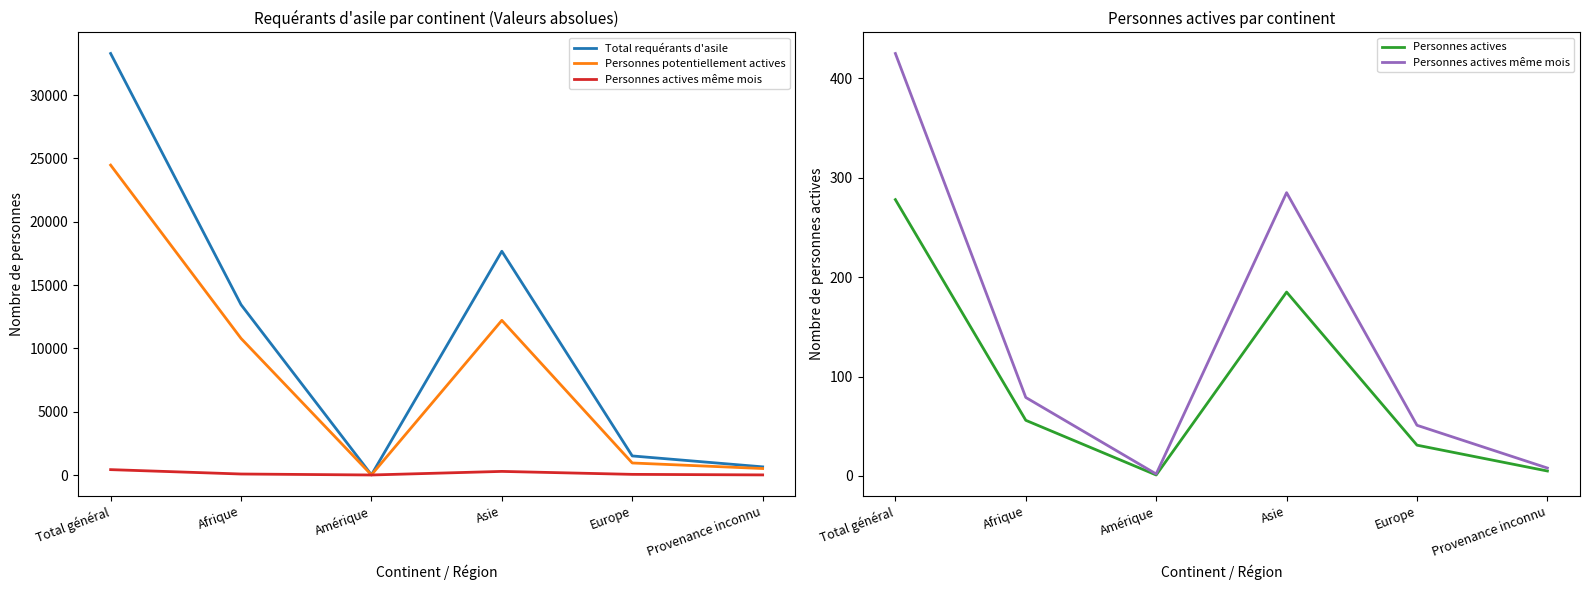

At which label is Personnes potentiellement actives closest to 12243?

Asie